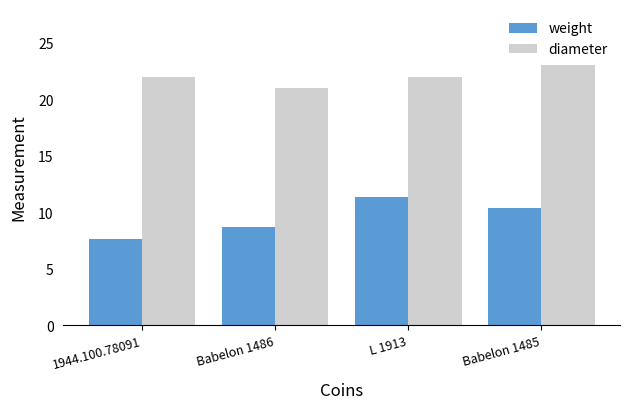

Count the number of data series in this chart.

2